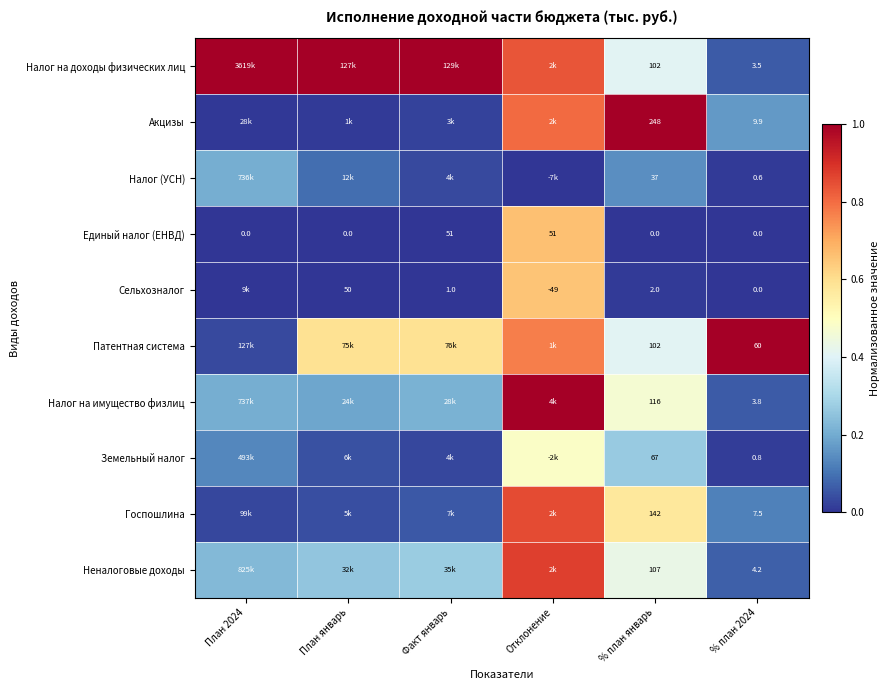

At which category is the sum across all series the highest?

Отклонение